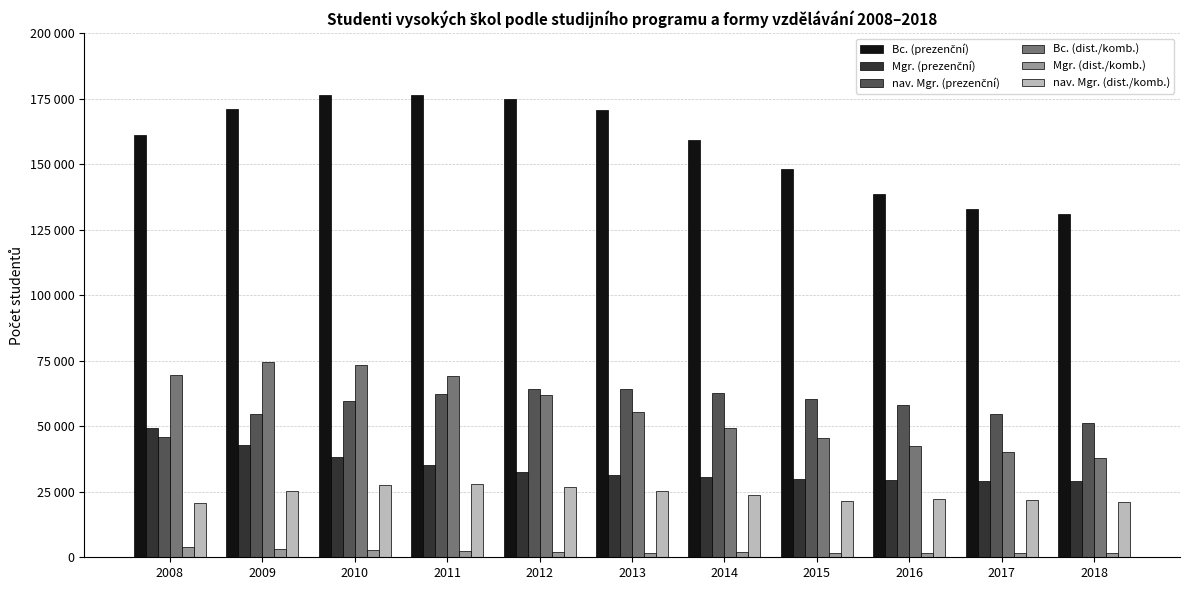

What value does the Bc. (prezenční) series have at 2010?

176315